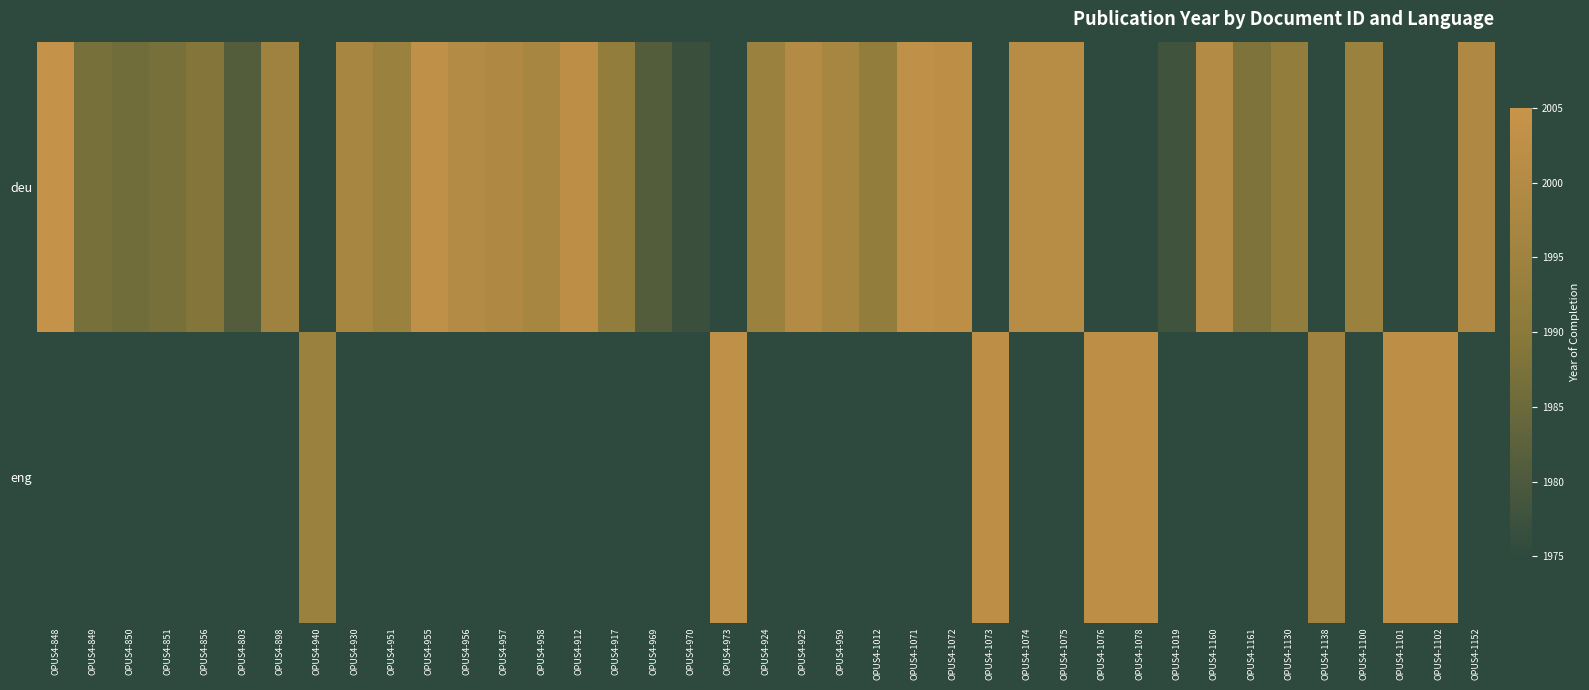

Reading right to left, extract all data points from this chart.

deu: OPUS4-1152=1999	OPUS4-1102=0	OPUS4-1101=0	OPUS4-1100=1994	OPUS4-1138=0	OPUS4-1130=1992	OPUS4-1161=1988	OPUS4-1160=2000	OPUS4-1019=1978	OPUS4-1078=0	OPUS4-1076=0	OPUS4-1075=2001	OPUS4-1074=2001	OPUS4-1073=0	OPUS4-1072=2002	OPUS4-1071=2003	OPUS4-1012=1992	OPUS4-959=1997	OPUS4-925=2000	OPUS4-924=1994	OPUS4-973=0	OPUS4-970=1977	OPUS4-969=1981	OPUS4-917=1992	OPUS4-912=2002	OPUS4-958=1997	OPUS4-957=1999	OPUS4-956=2000	OPUS4-955=2003	OPUS4-951=1994	OPUS4-930=1997	OPUS4-940=0	OPUS4-898=1995	OPUS4-803=1981	OPUS4-856=1989	OPUS4-851=1987	OPUS4-850=1986	OPUS4-849=1987	OPUS4-848=2004
eng: OPUS4-1152=0	OPUS4-1102=2002	OPUS4-1101=2002	OPUS4-1100=0	OPUS4-1138=1995	OPUS4-1130=0	OPUS4-1161=0	OPUS4-1160=0	OPUS4-1019=0	OPUS4-1078=2002	OPUS4-1076=2002	OPUS4-1075=0	OPUS4-1074=0	OPUS4-1073=2002	OPUS4-1072=0	OPUS4-1071=0	OPUS4-1012=0	OPUS4-959=0	OPUS4-925=0	OPUS4-924=0	OPUS4-973=2003	OPUS4-970=0	OPUS4-969=0	OPUS4-917=0	OPUS4-912=0	OPUS4-958=0	OPUS4-957=0	OPUS4-956=0	OPUS4-955=0	OPUS4-951=0	OPUS4-930=0	OPUS4-940=1994	OPUS4-898=0	OPUS4-803=0	OPUS4-856=0	OPUS4-851=0	OPUS4-850=0	OPUS4-849=0	OPUS4-848=0